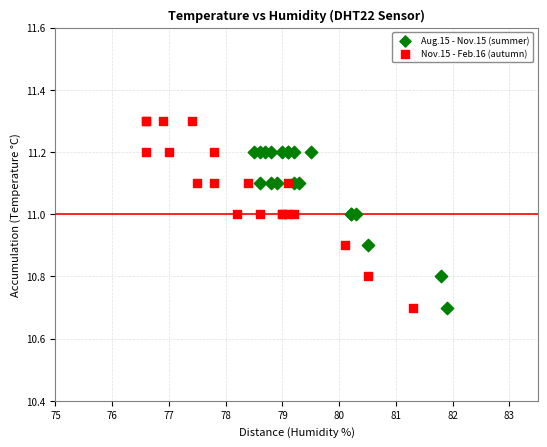

Which series reaches the maximum Y coordinate?

Nov.15 - Feb.16 (autumn)